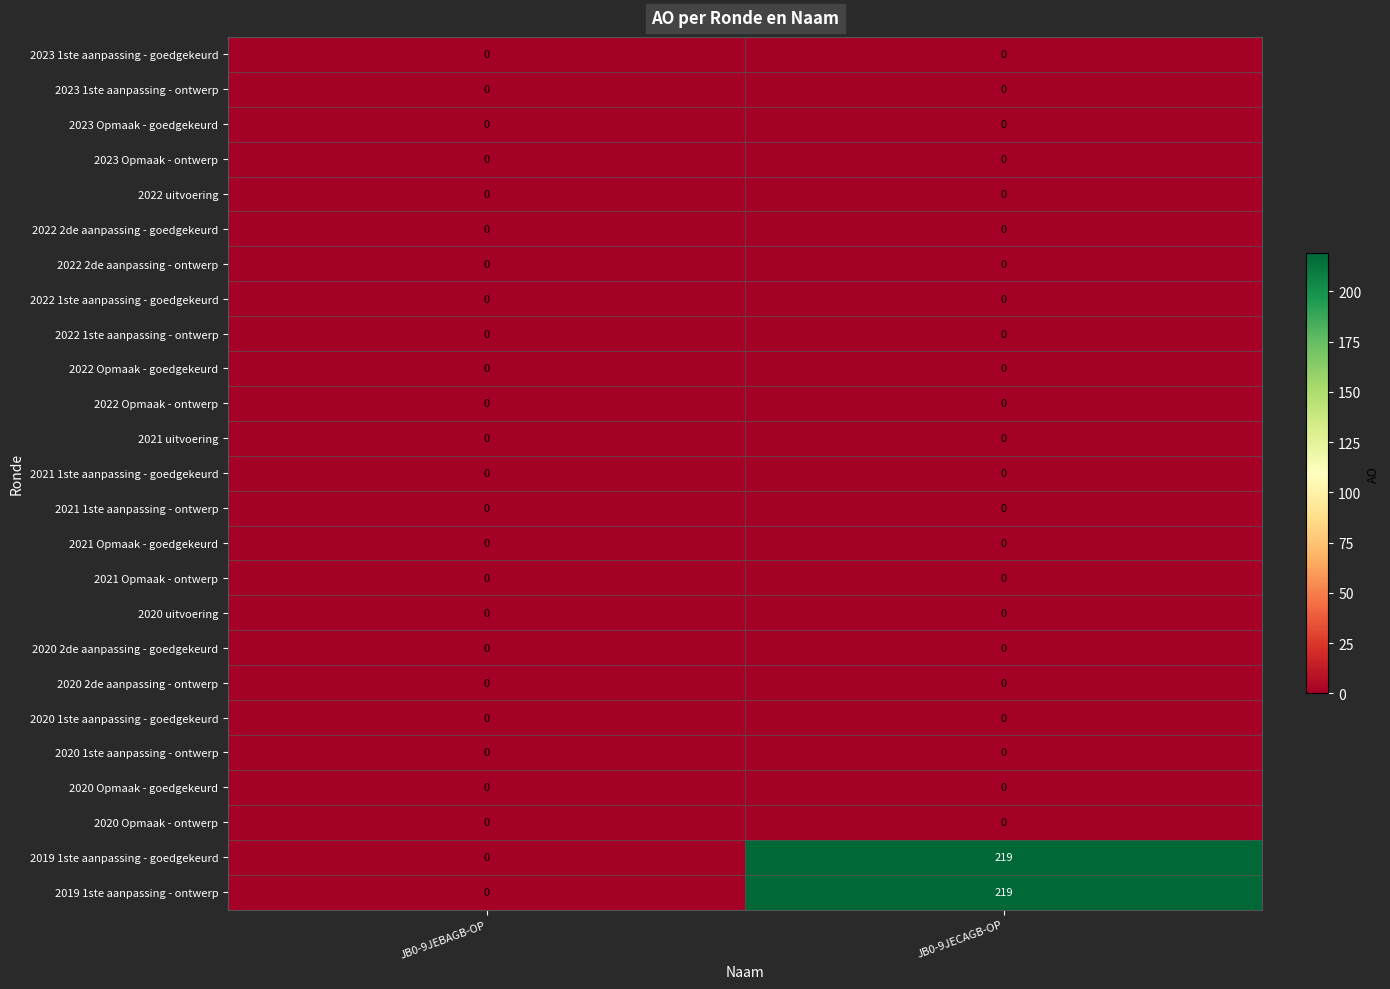

The 2019 1ste aanpassing - ontwerp series shows 372 at JB0-9JECAGB-OP. True or false?

False